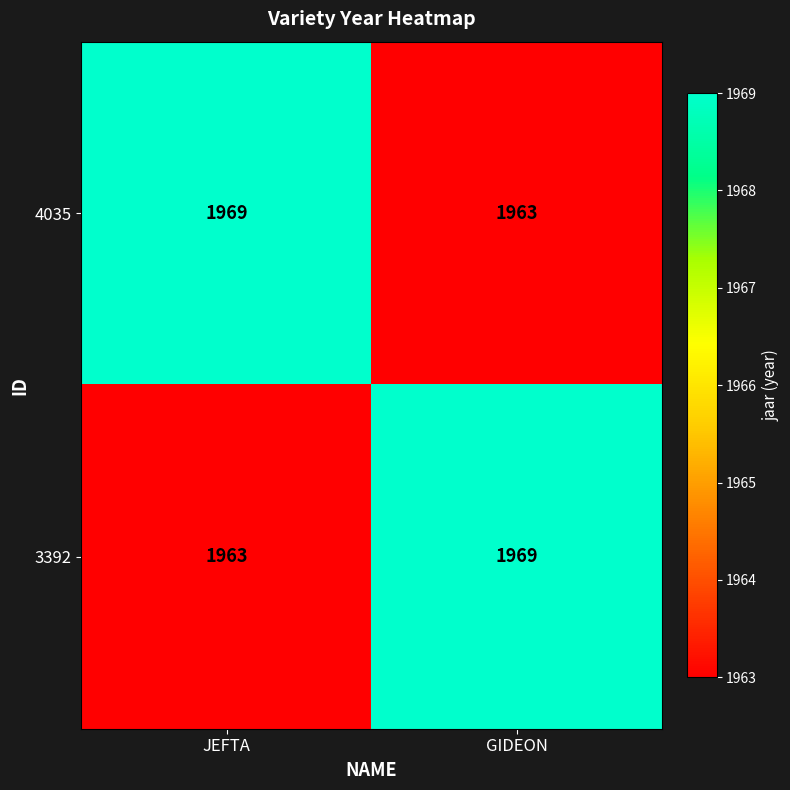

Where is 3392 nearest to the value 1966?

JEFTA